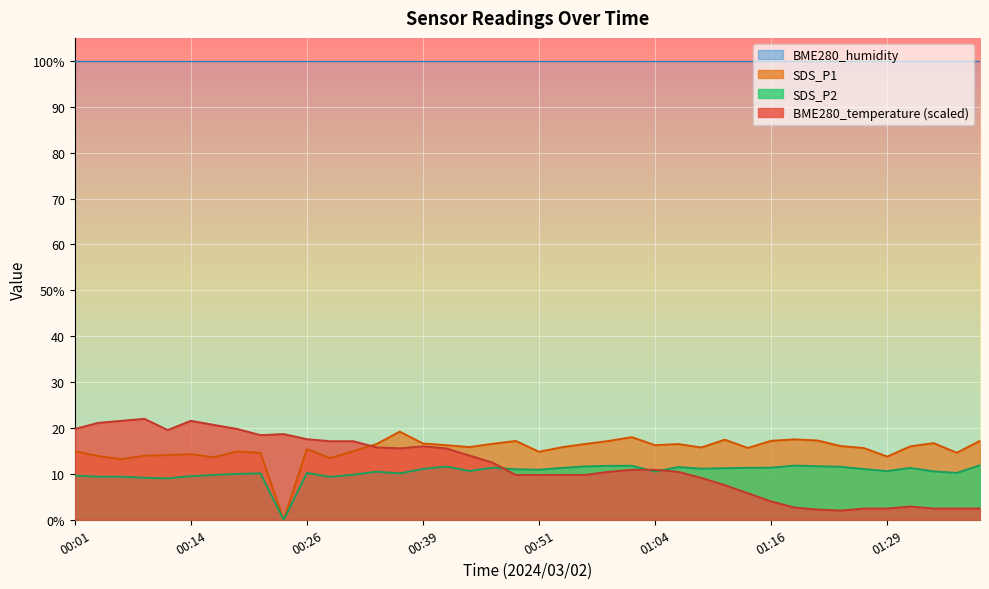

At which category does SDS_P1 reach its first local valley?

00:06